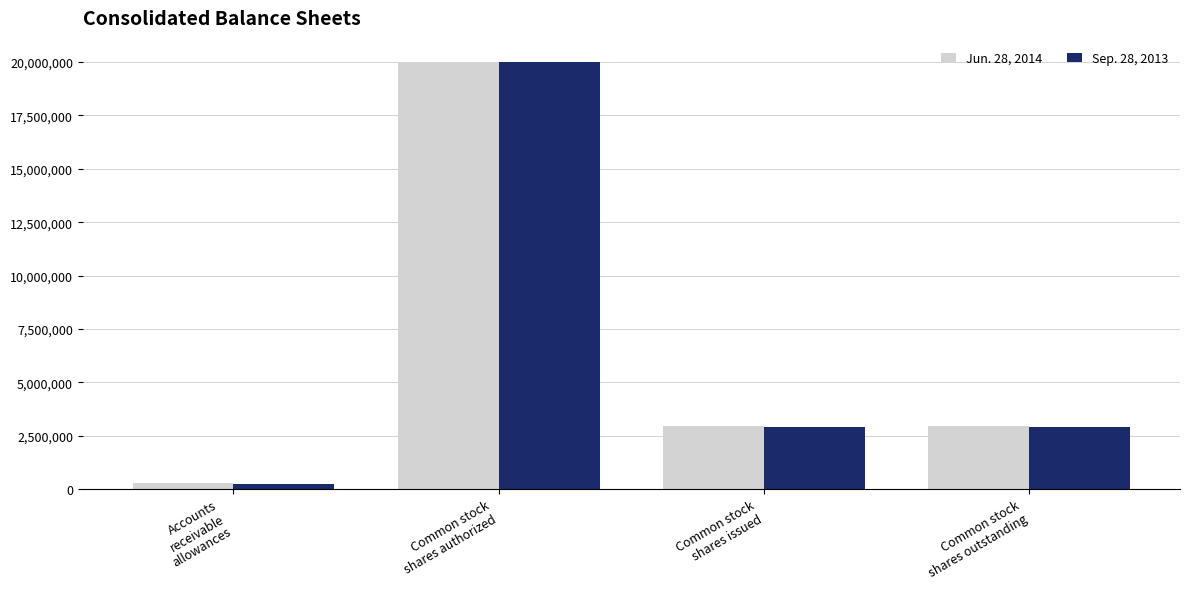

Count the number of categories in the chart.

4